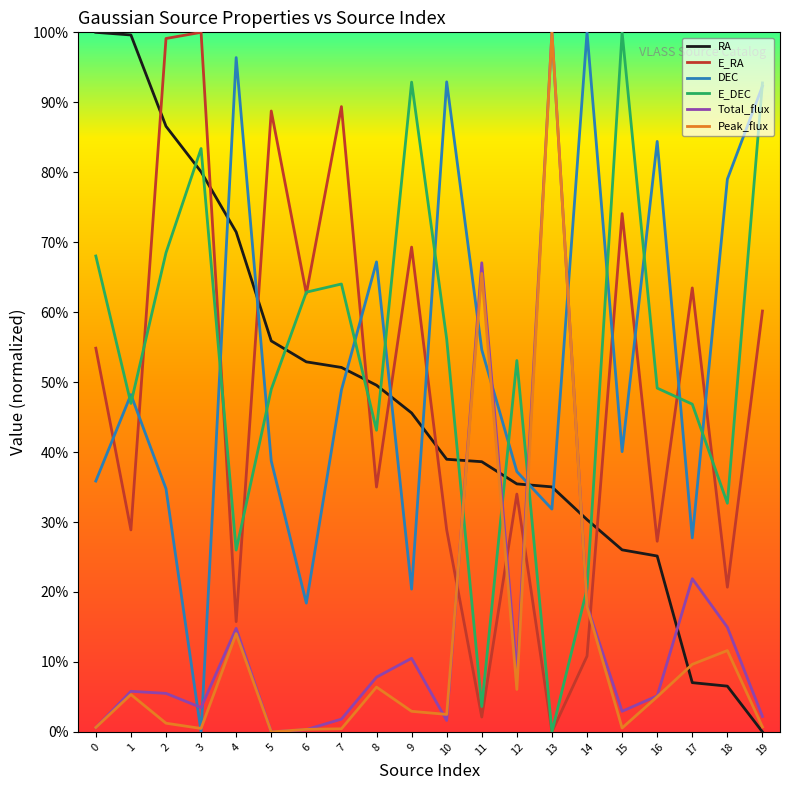

Reading left to right, transcribe all the data shown in this chart.

RA: 1.0	1.0	0.9	0.8	0.7	0.6	0.5	0.5	0.5	0.5	0.4	0.4	0.4	0.4	0.3	0.3	0.3	0.1	0.1	0.0
E_RA: 0.5	0.3	1.0	1.0	0.2	0.9	0.6	0.9	0.4	0.7	0.3	0.0	0.3	0.0	0.1	0.7	0.3	0.6	0.2	0.6
DEC: 0.4	0.5	0.3	0.0	1.0	0.4	0.2	0.5	0.7	0.2	0.9	0.5	0.4	0.3	1.0	0.4	0.8	0.3	0.8	0.9
E_DEC: 0.7	0.5	0.7	0.8	0.3	0.5	0.6	0.6	0.4	0.9	0.6	0.0	0.5	0.0	0.2	1.0	0.5	0.5	0.3	0.9
Total_flux: 0.0	0.1	0.1	0.0	0.1	0.0	0.0	0.0	0.1	0.1	0.0	0.7	0.1	1.0	0.2	0.0	0.1	0.2	0.1	0.0
Peak_flux: 0.0	0.1	0.0	0.0	0.1	0.0	0.0	0.0	0.1	0.0	0.0	0.7	0.1	1.0	0.2	0.0	0.1	0.1	0.1	0.0